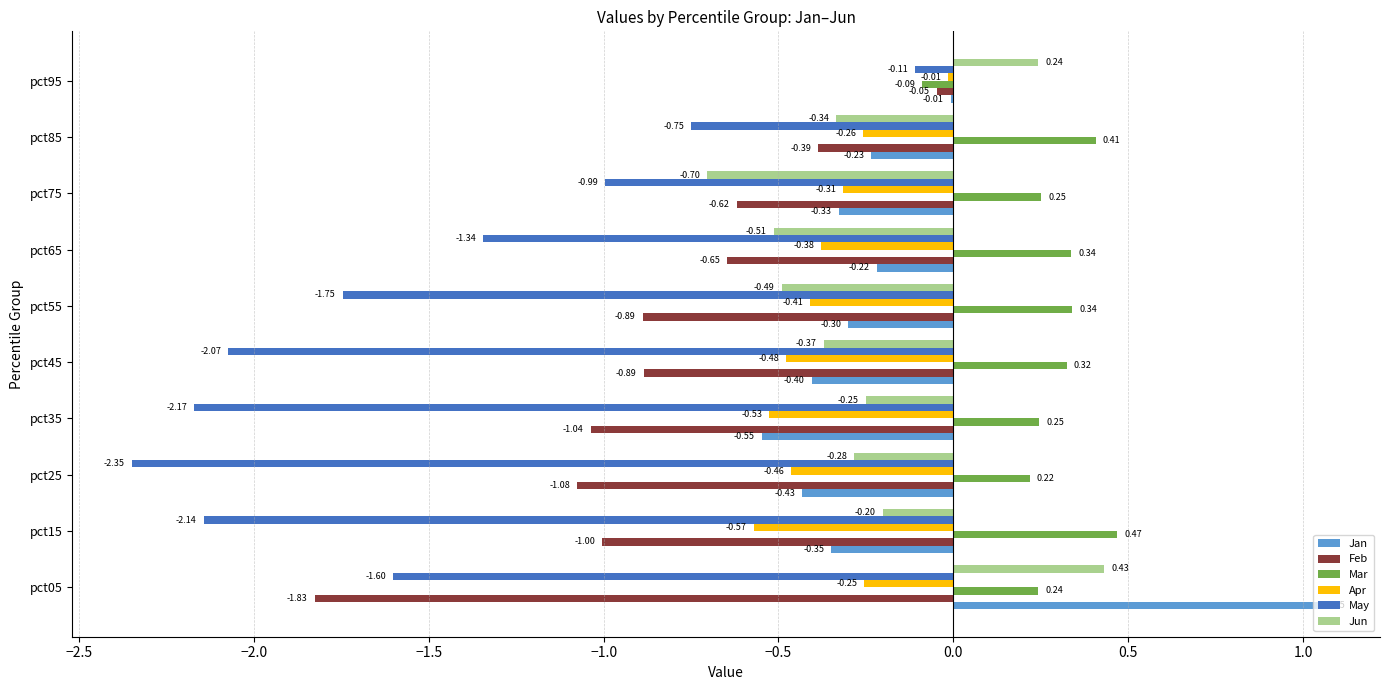

What is the sum of all Apr values?

-3.7